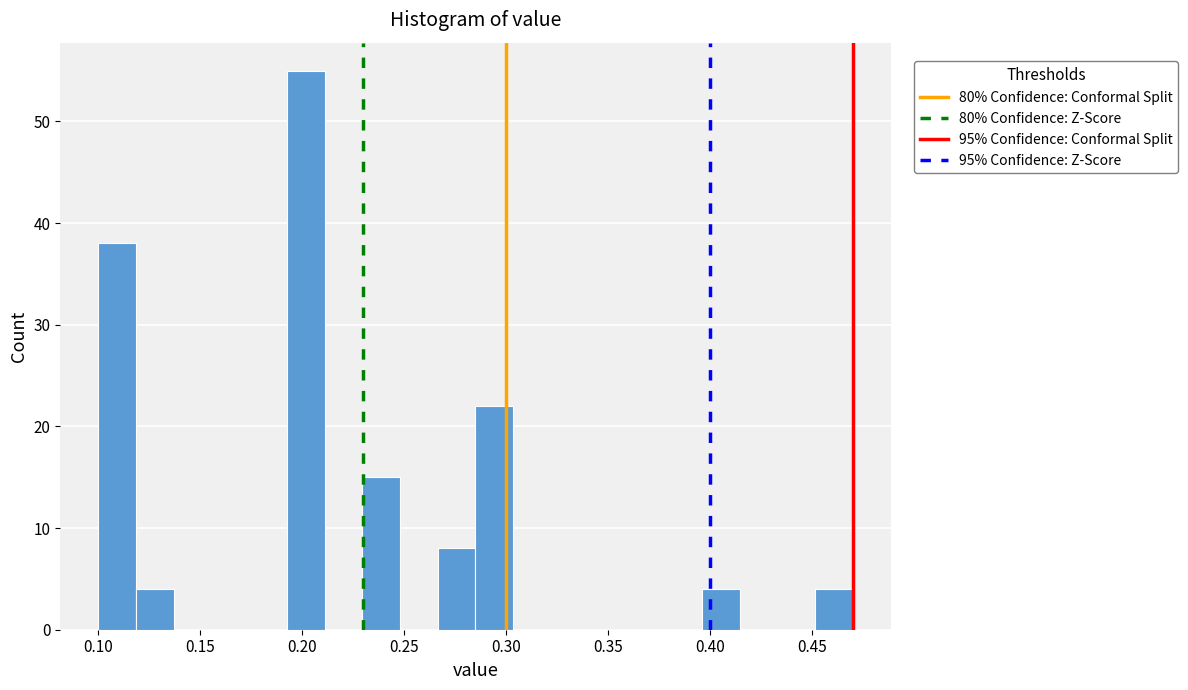

Read against the x-axis, roughly where is the centre of the tallest bar?

0.200